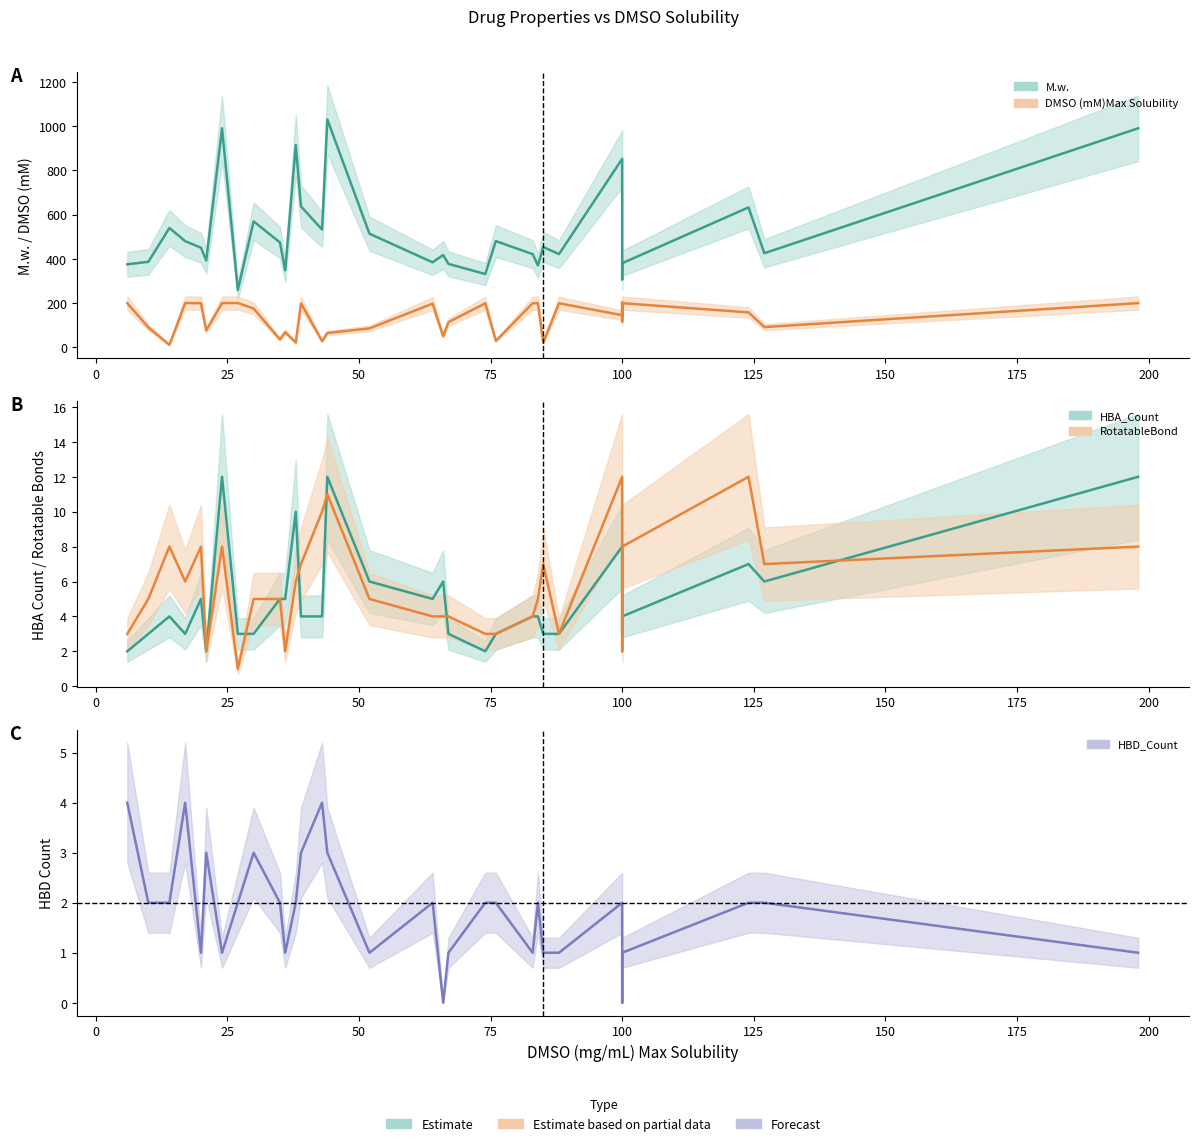

Is it true that DMSO (mM)Max Solubility equals 200.0 at 198?

True